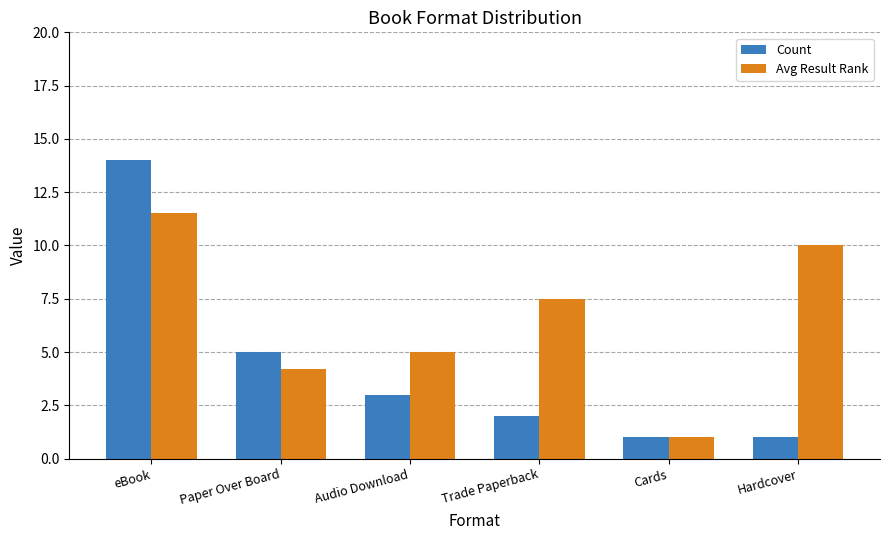

Are the bars grouped side by side (vs. stacked)?

Yes